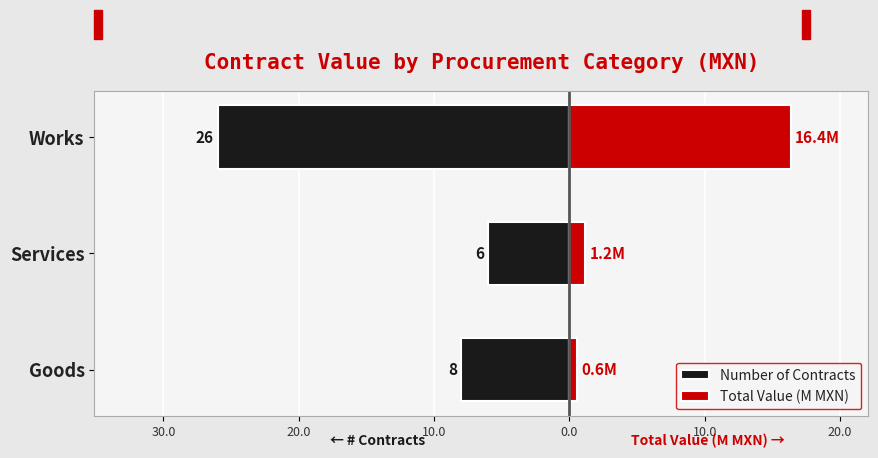

What is the average value of the Total Value (M MXN) series?

6.0